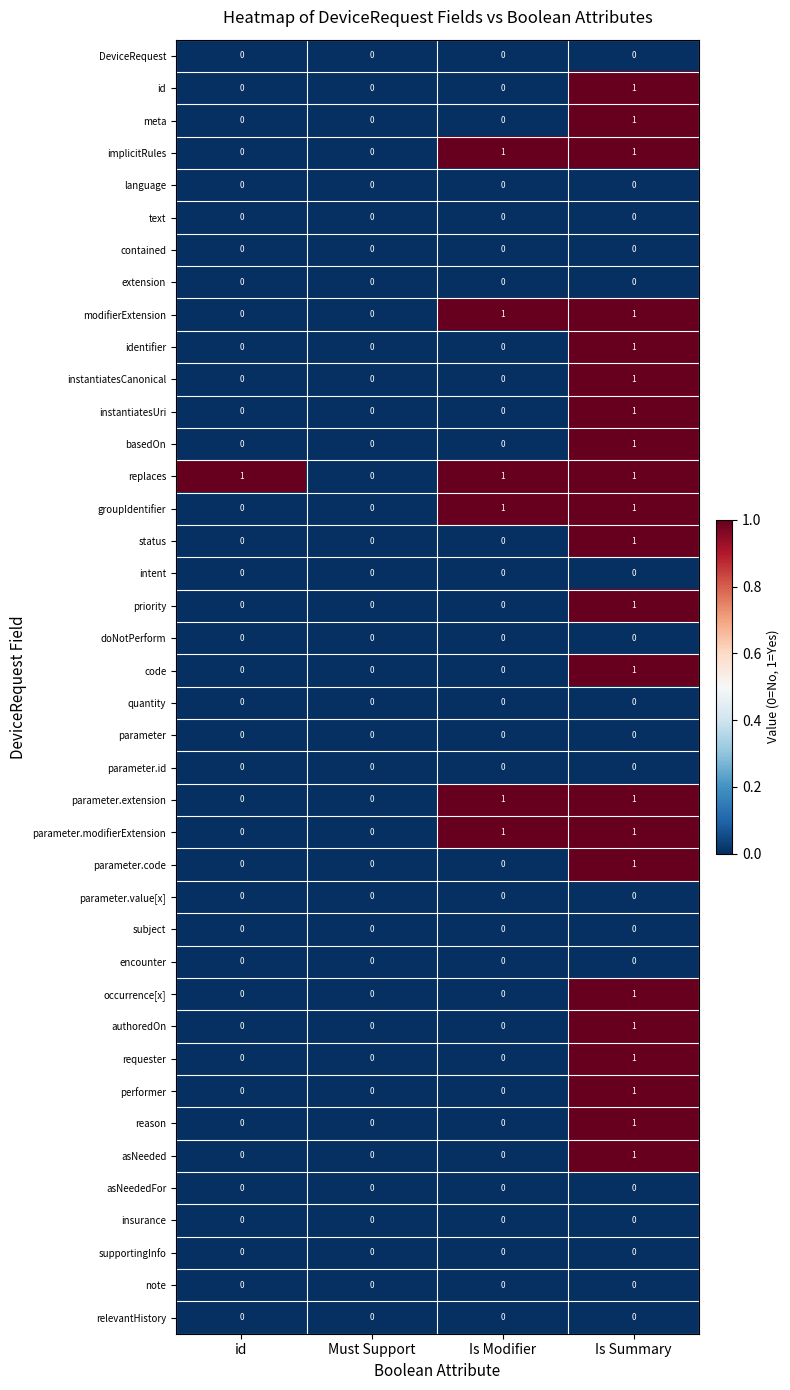

Which category has the highest value in the meta series?

Is Summary